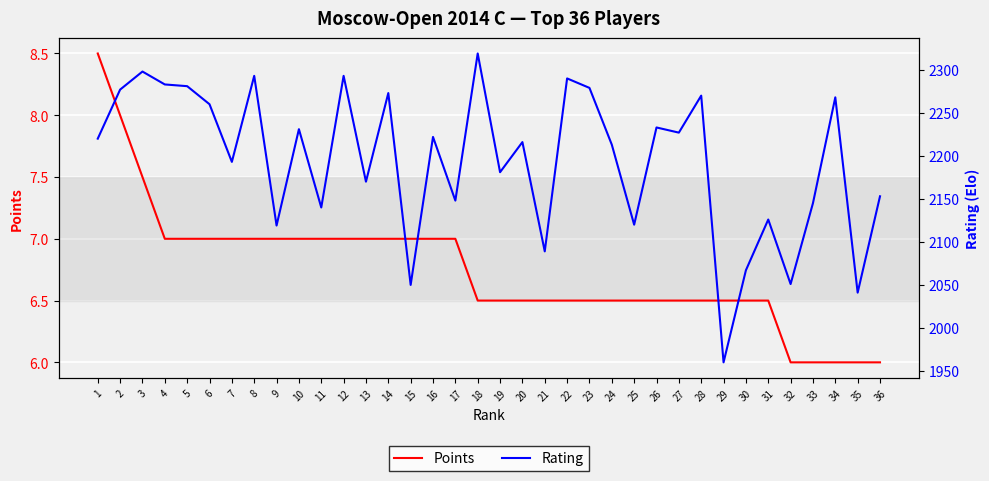

What is the lowest value of the Points series?

6.0